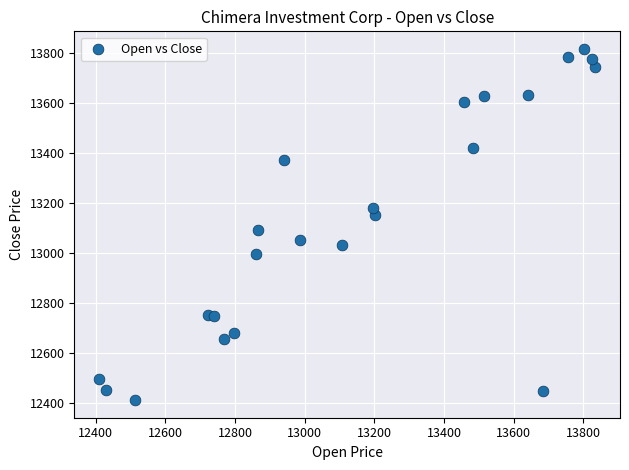

What is the range of Y values (max minus min)?

1404